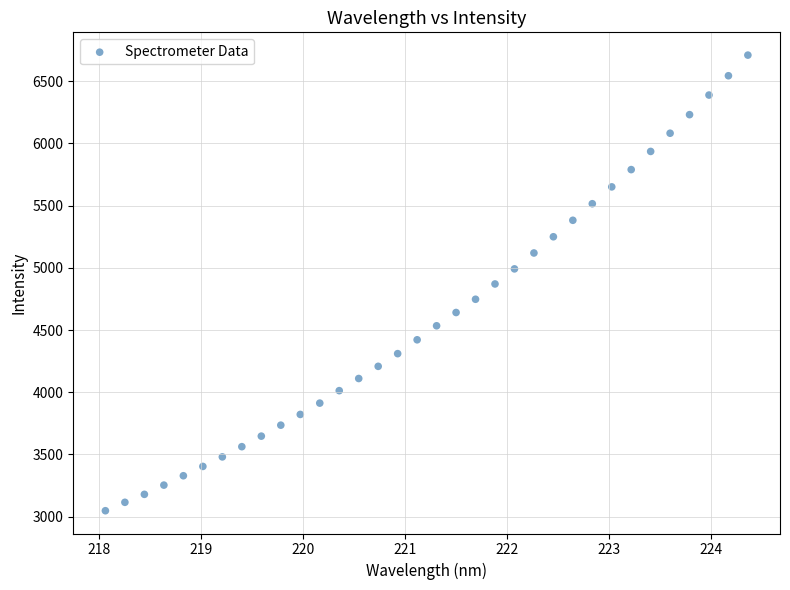

What is the range of X values (max minus min)?

6.3